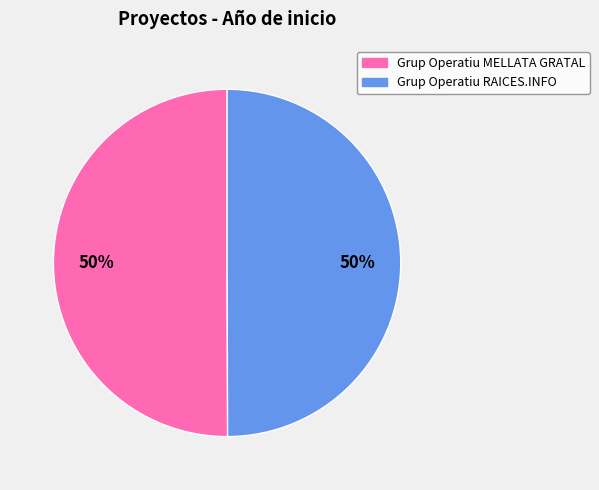

True or false: Grup Operatiu MELLATA GRATAL accounts for 50% of the total.

True